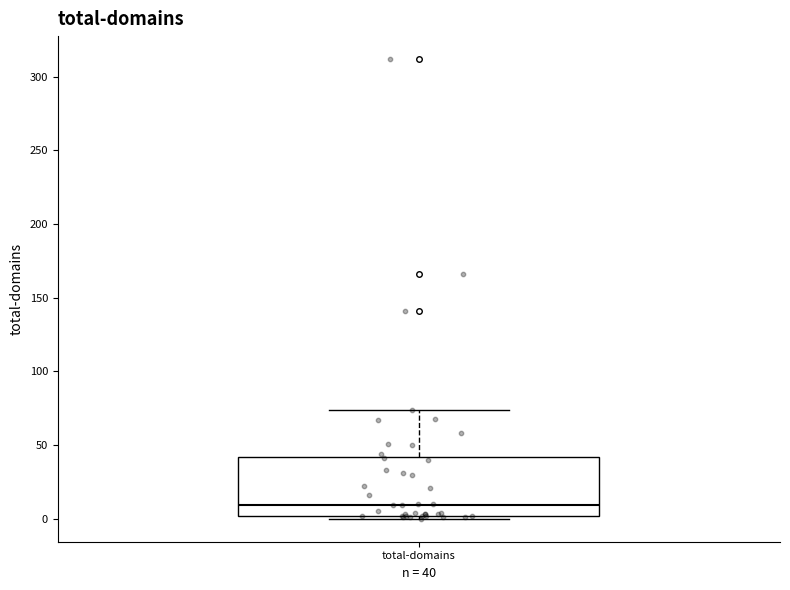

Where does the upper whisker of the box for total-domains end on the y-axis? The values are not printed on the chart, so give them approximately, as read against the axis.

75